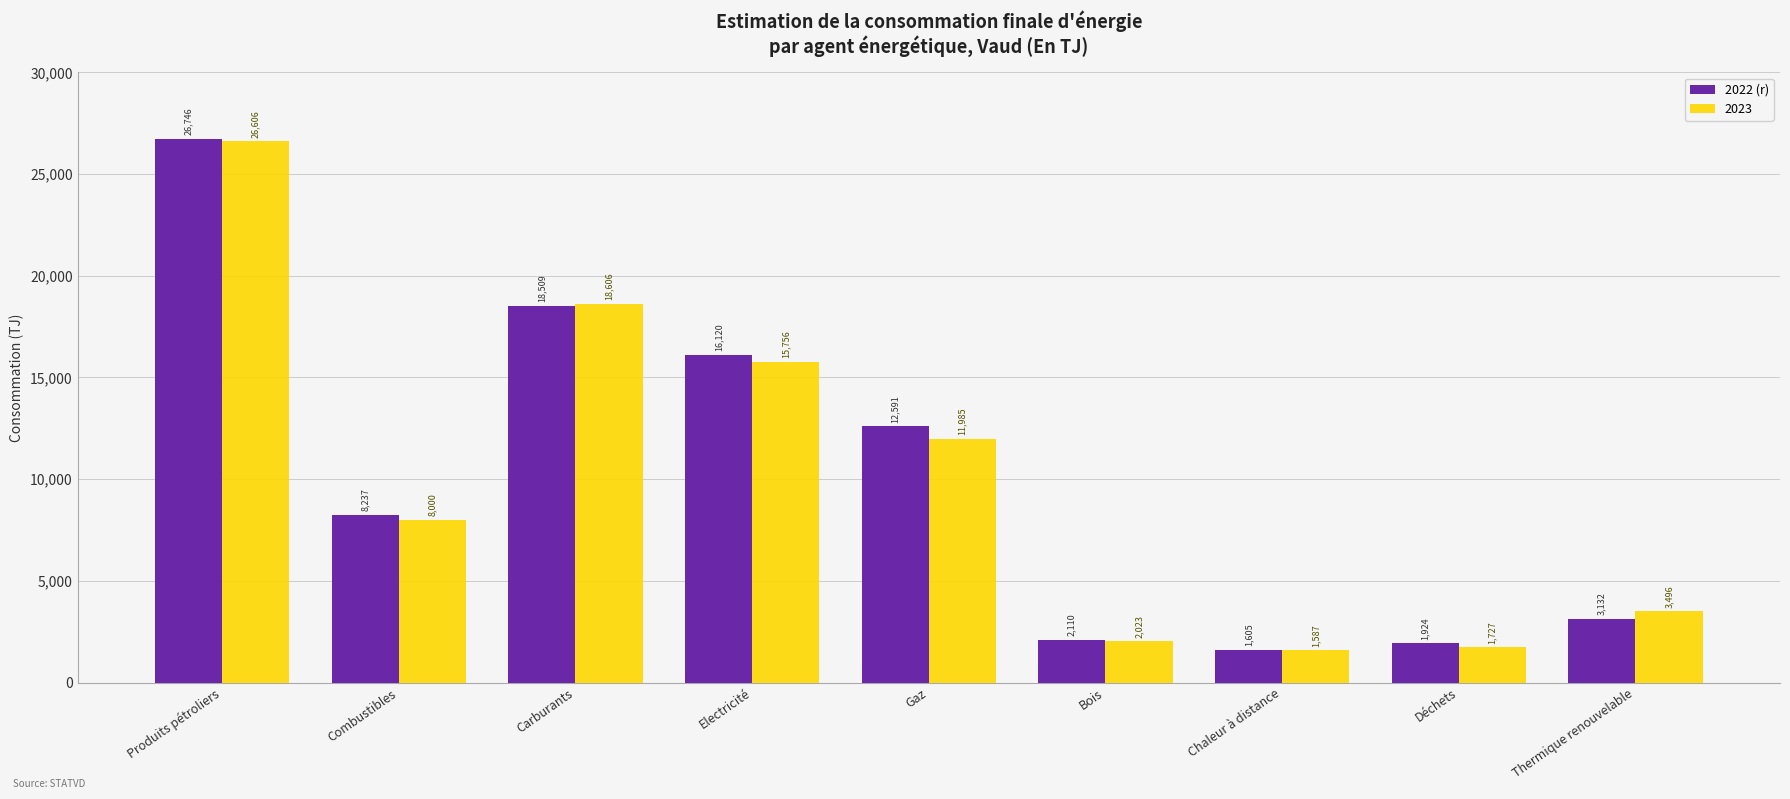

What position from the left is Déchets?

8